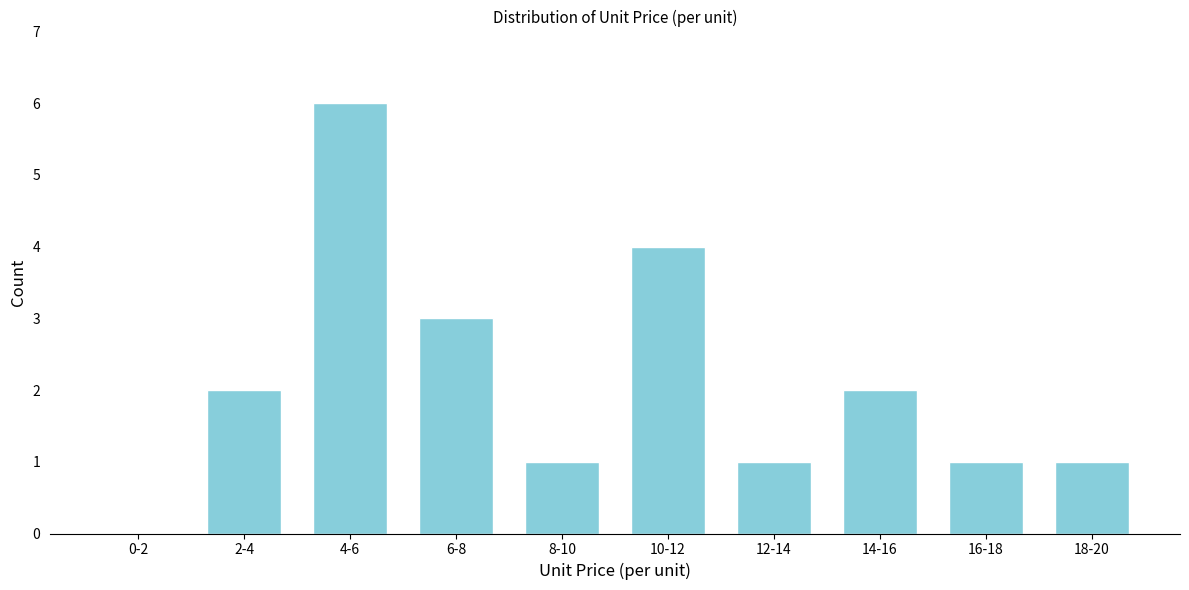

Reading left to right, list all the values displayed in this chart.

0-2=0	2-4=2	4-6=6	6-8=3	8-10=1	10-12=4	12-14=1	14-16=2	16-18=1	18-20=1